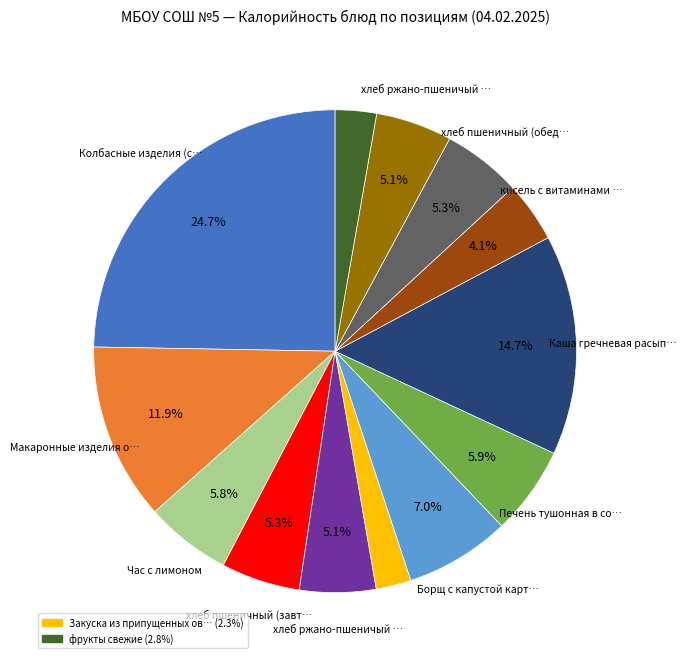

Is there a majority slice in this chart?

No